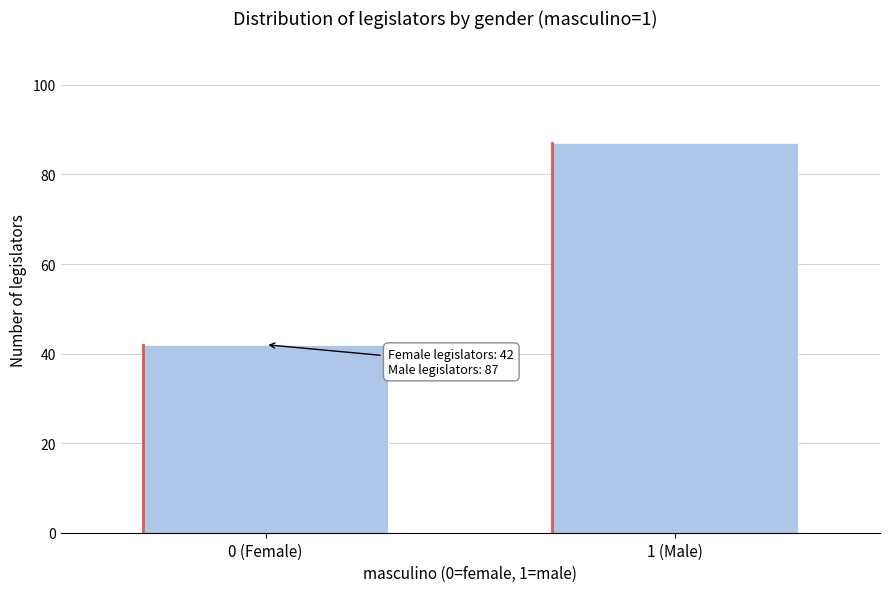

Reading left to right, transcribe all the data shown in this chart.

0 (Female)=42	1 (Male)=87